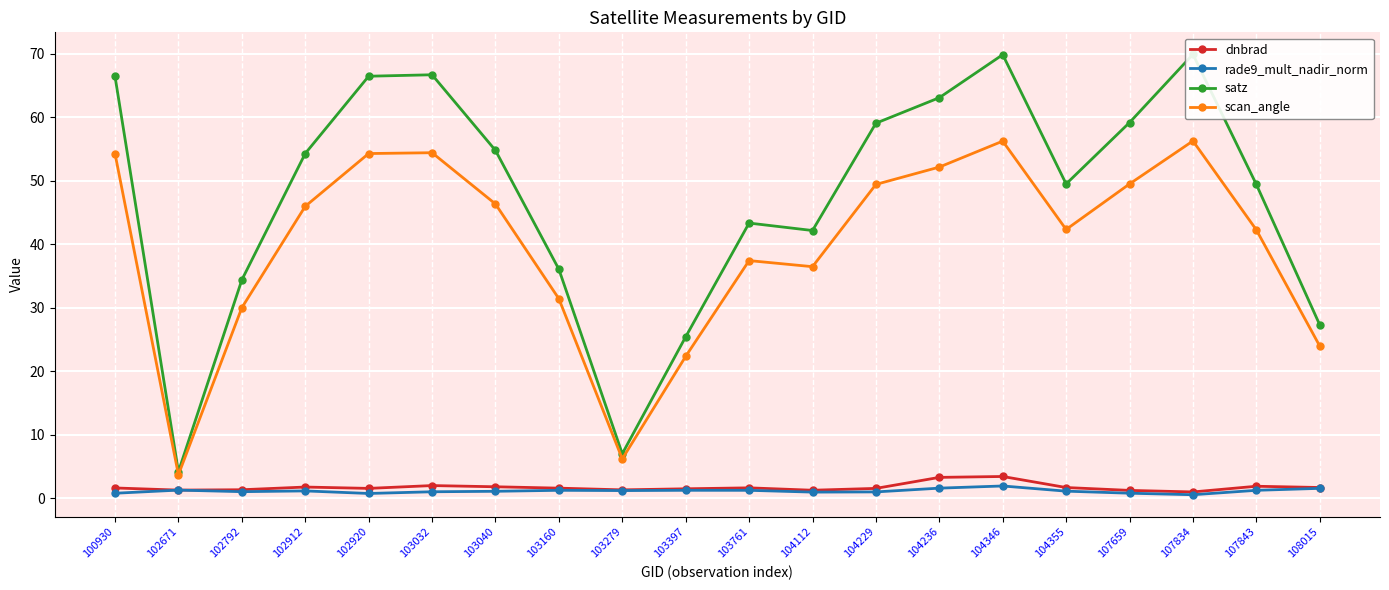

Rank the series by their maximum value, from highest to lowest.

satz, scan_angle, dnbrad, rade9_mult_nadir_norm